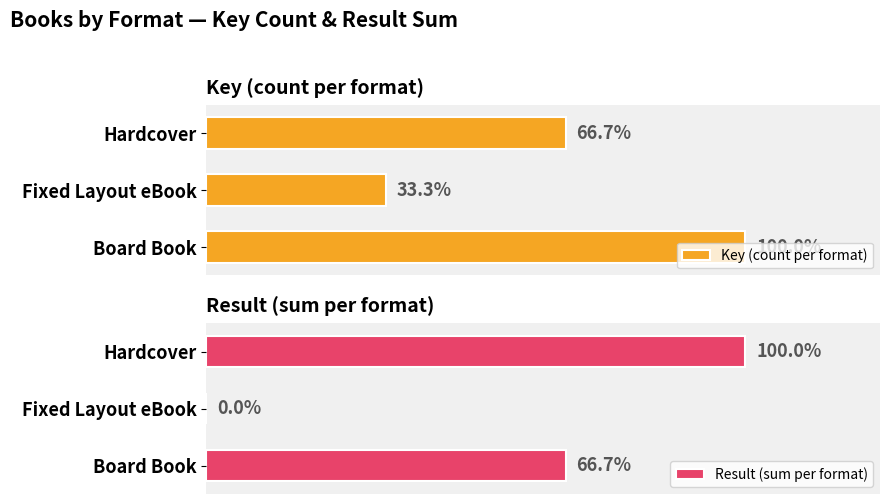

True or false: Key (count per format) has a value of 2 at Hardcover.

True